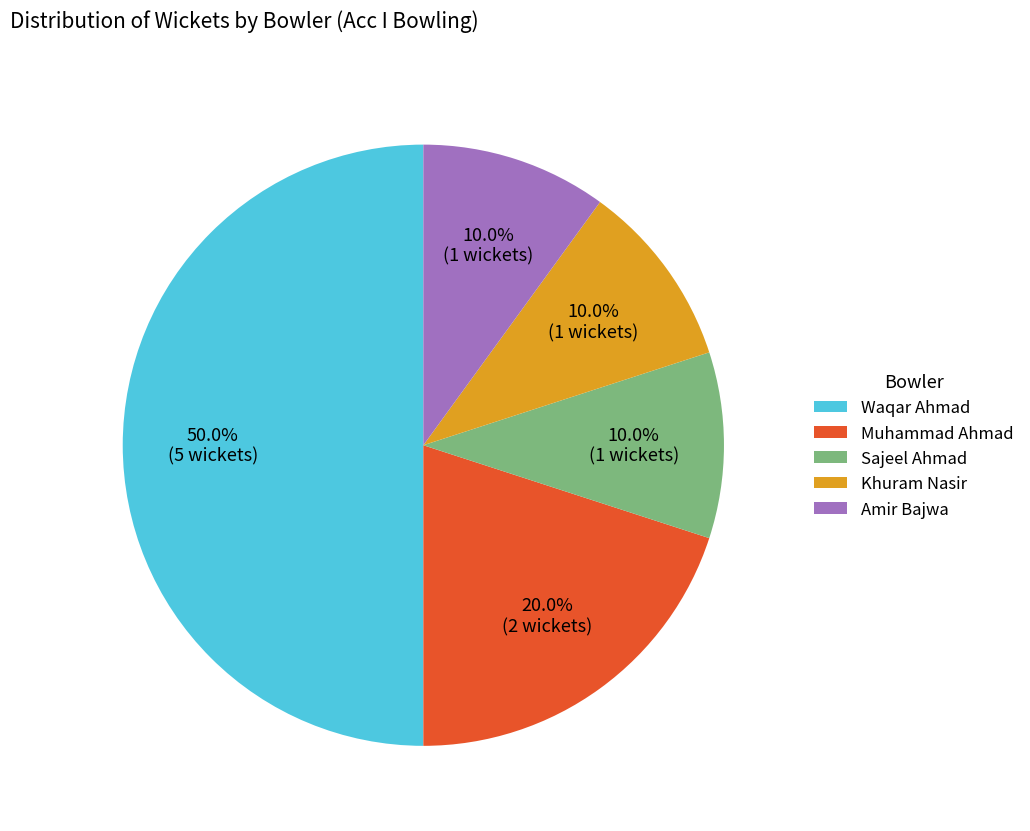

The Sajeel Ahmad slice represents 10% of the pie. True or false?

True